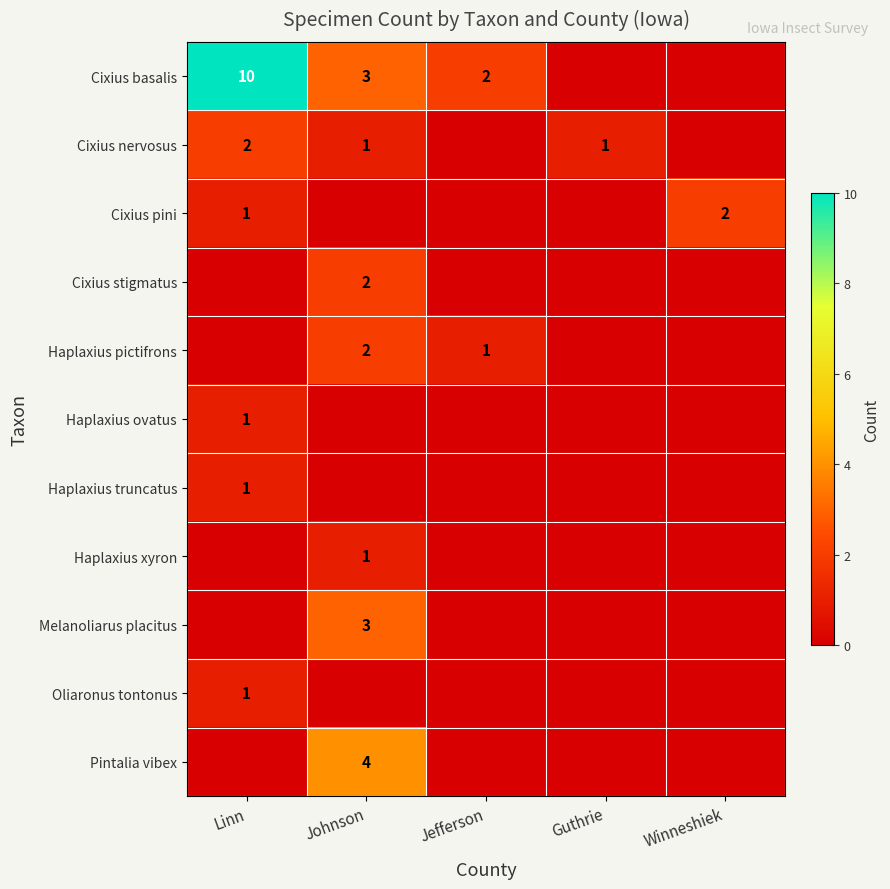

The value of Haplaxius pictifrons at Johnson is 3. True or false?

False